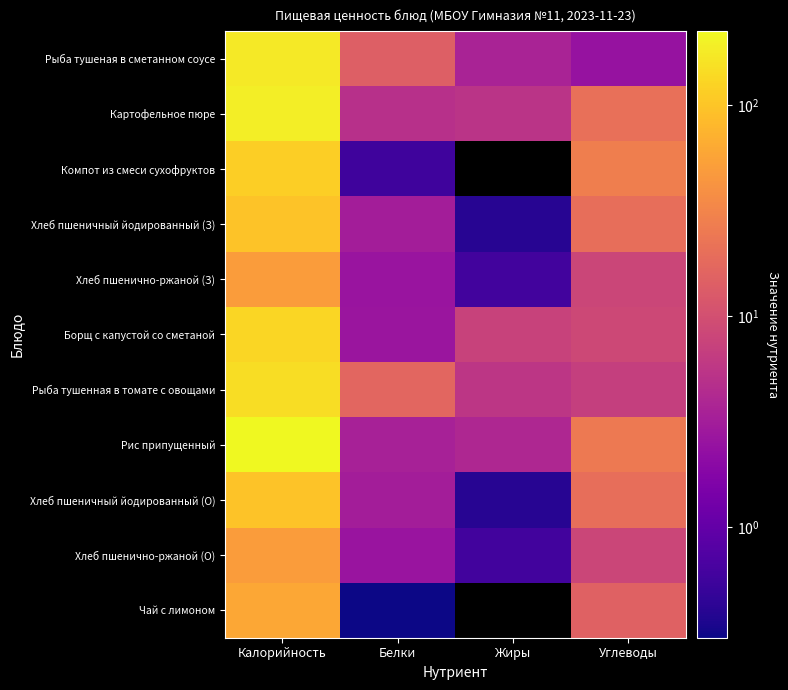

What is the average value of the Рыба тушенная в томате с овощами series?

43.4